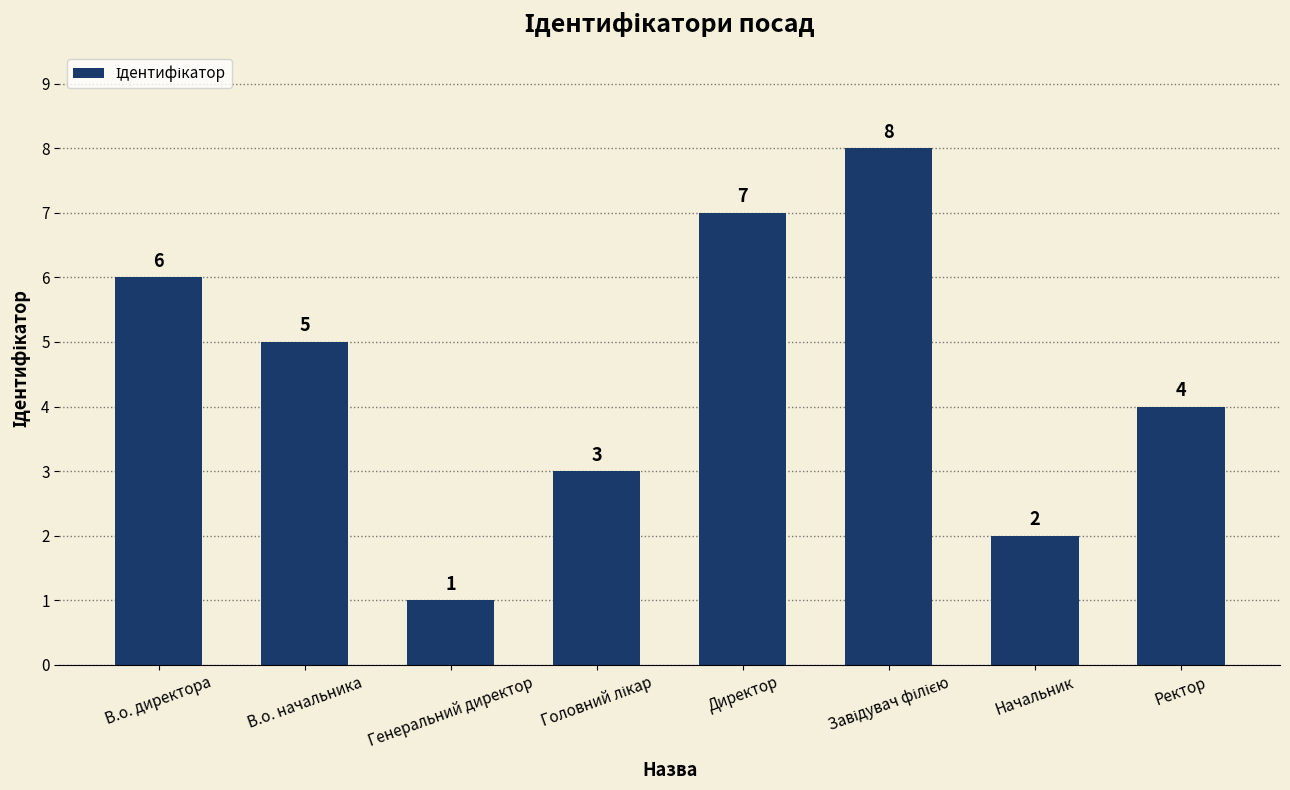

How many values are below 5?

4